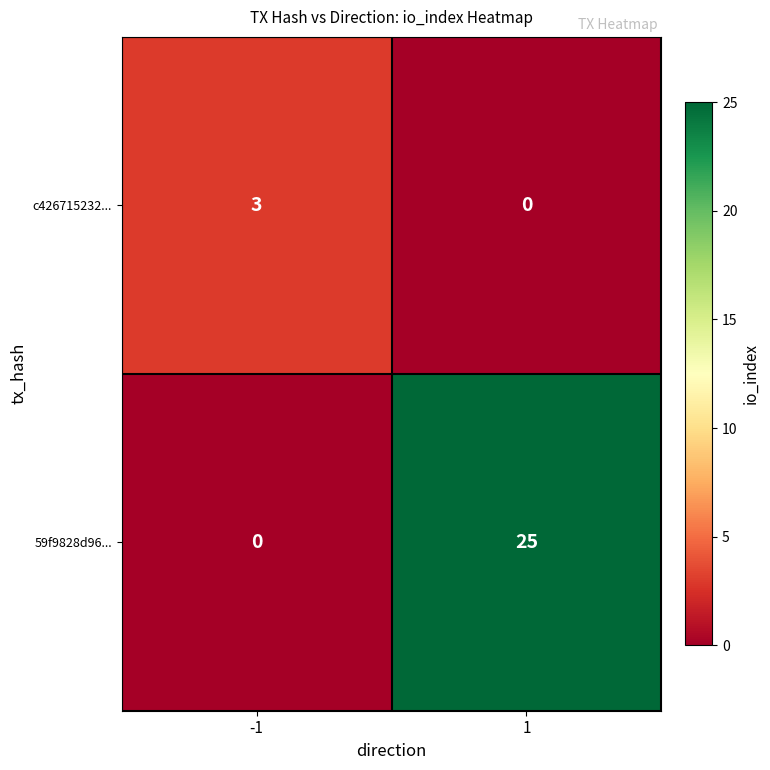

What is the maximum value for 59f9828d96...?

25